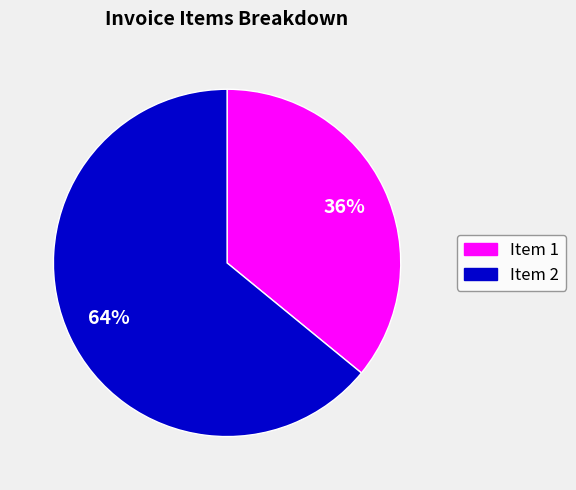

To the nearest percent, what portion does Item 2 represent?

64%